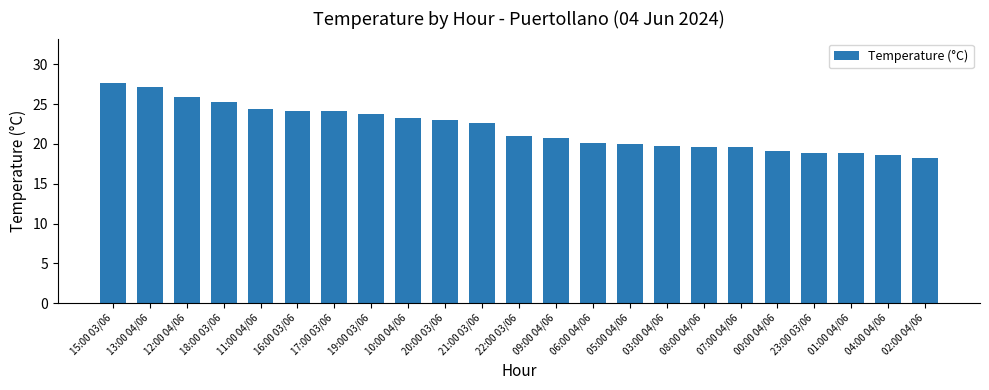

What is the maximum value shown in the chart?

27.7